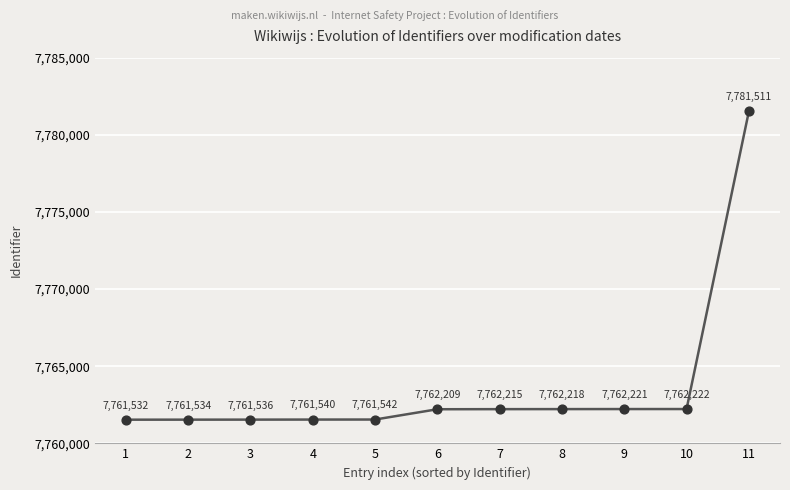

Between 3 and 10, which is larger?

10